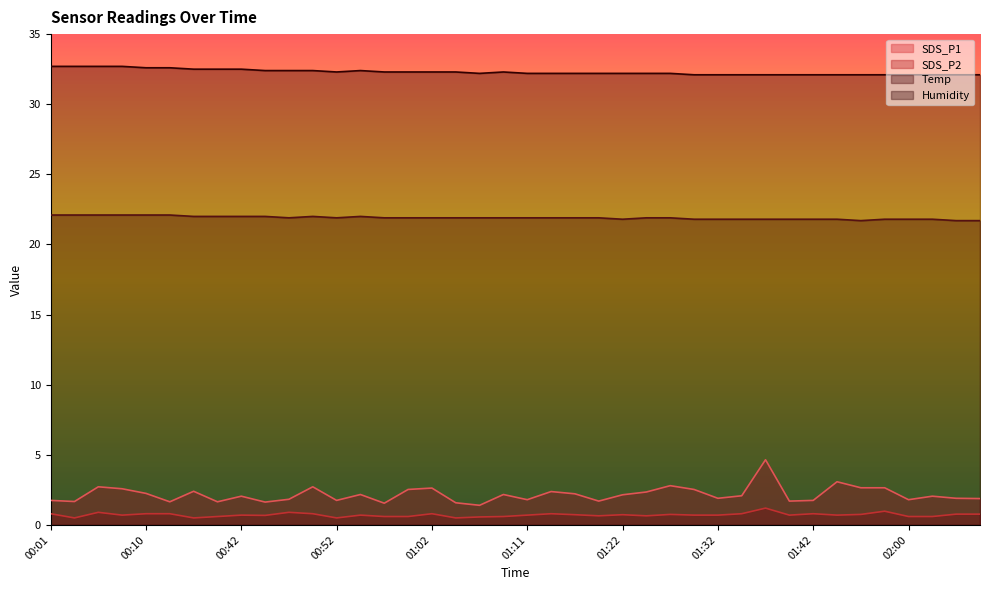

What is the total value across all series at 02:02?

56.6